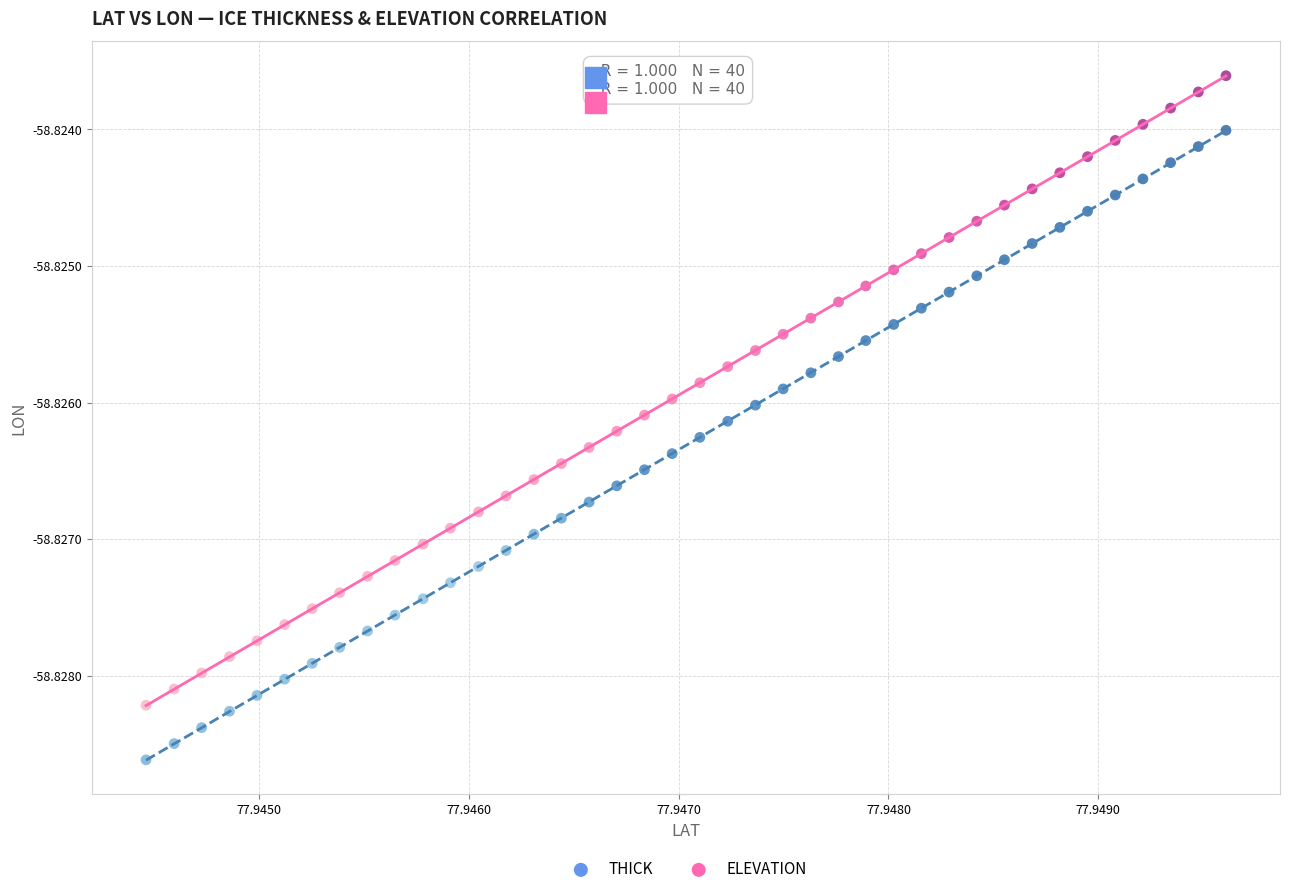

Which series contains the highest Y value?

ELEVATION